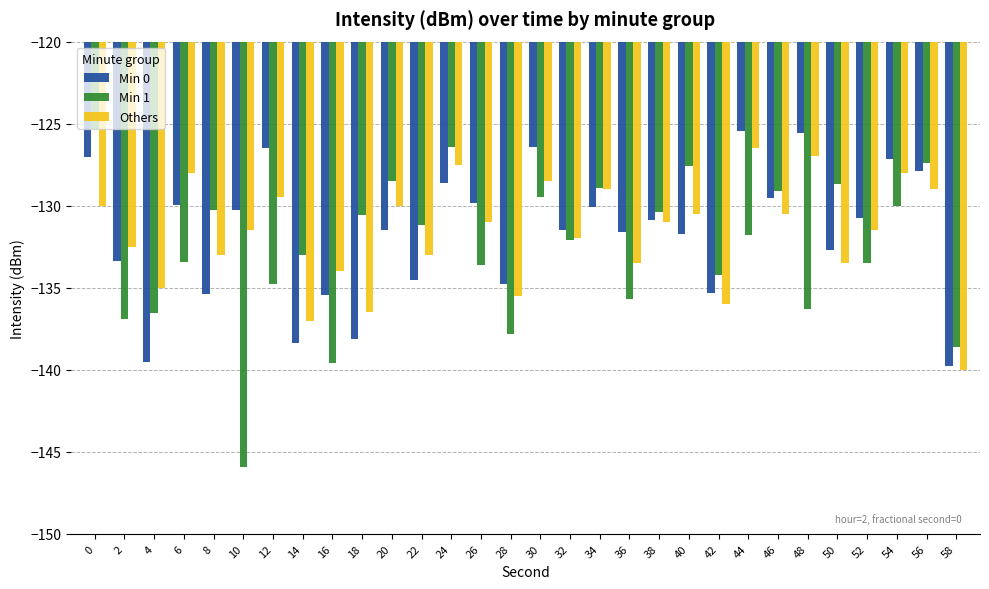

Rank the series at 14 from highest to lowest value.

Min 1, Others, Min 0